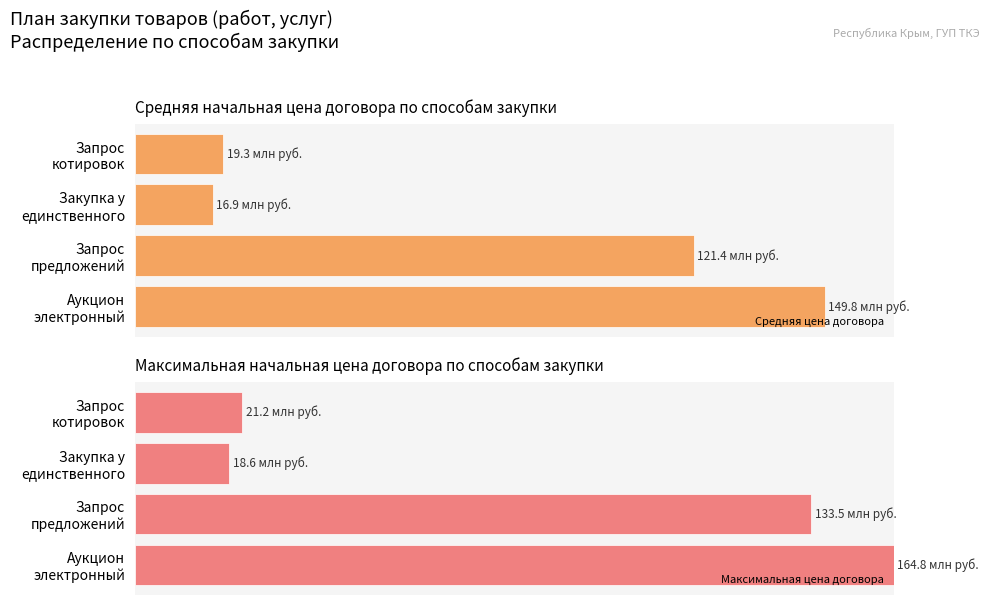

At Аукцион электронный, list the series in order from largest to smallest.

Максимальная цена договора, Средняя цена договора